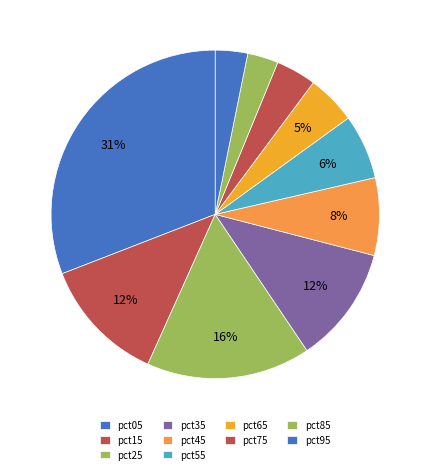

To the nearest percent, what is the average slice percentage?

10%